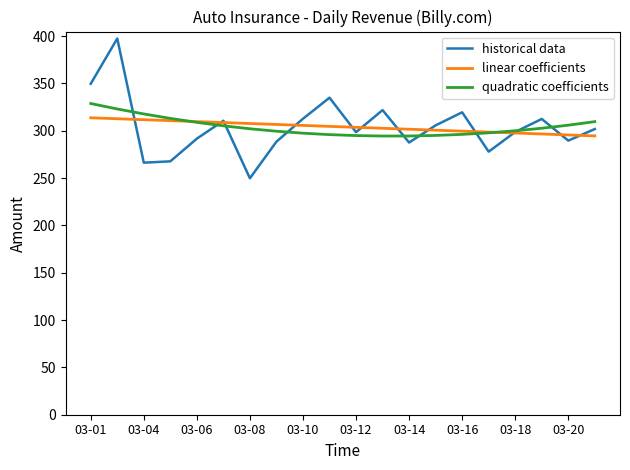

What is the sum of all historical data values?

6082.2